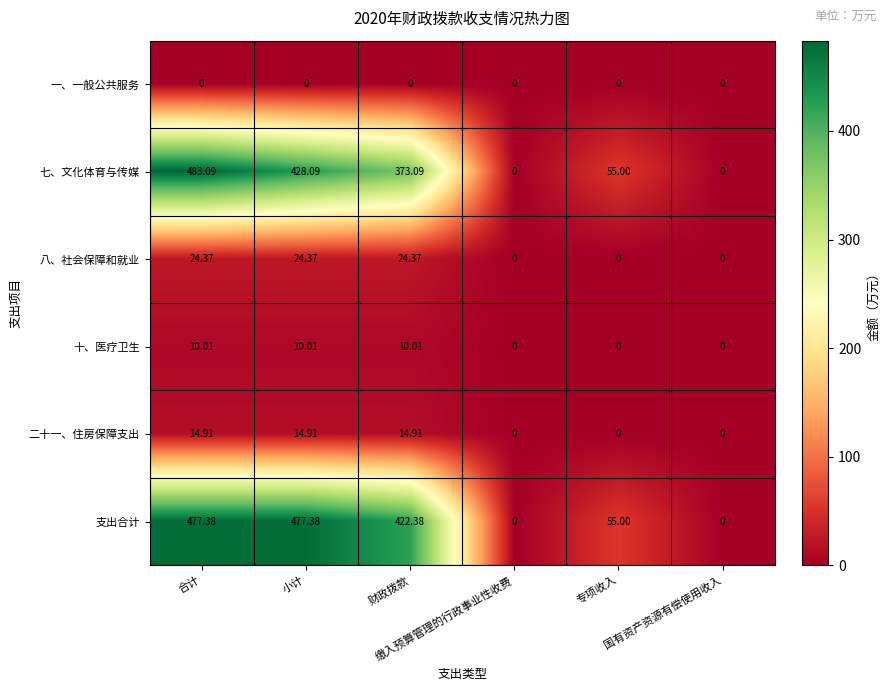

Which series has the widest spread of values?

七、文化体育与传媒